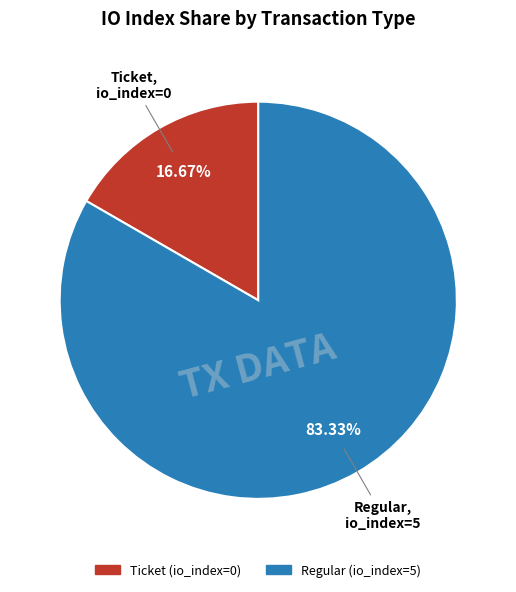

Which slice is the largest?

Regular